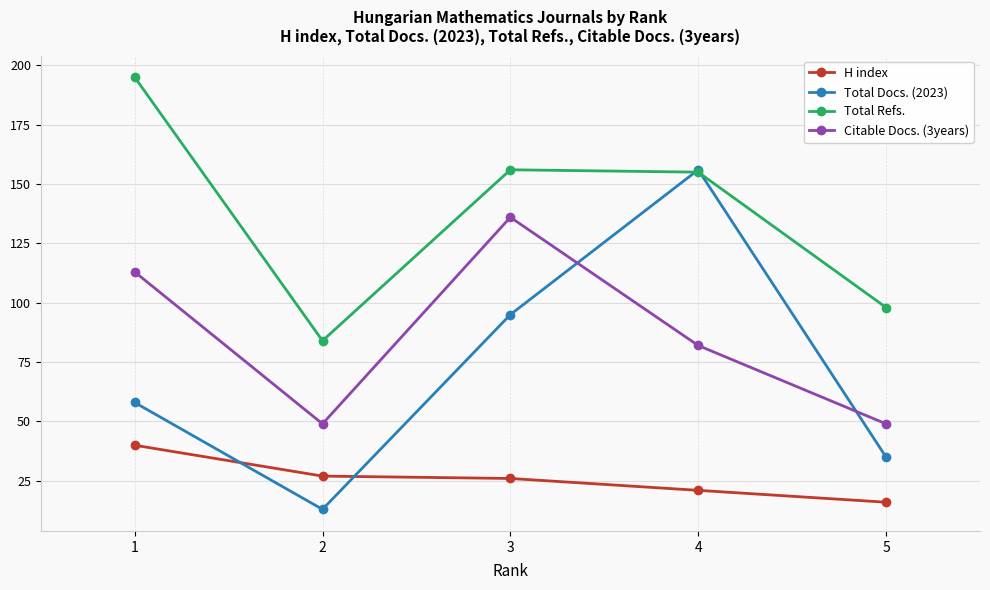

What is the difference between the Total Docs. (2023) values at 2 and 5?

22